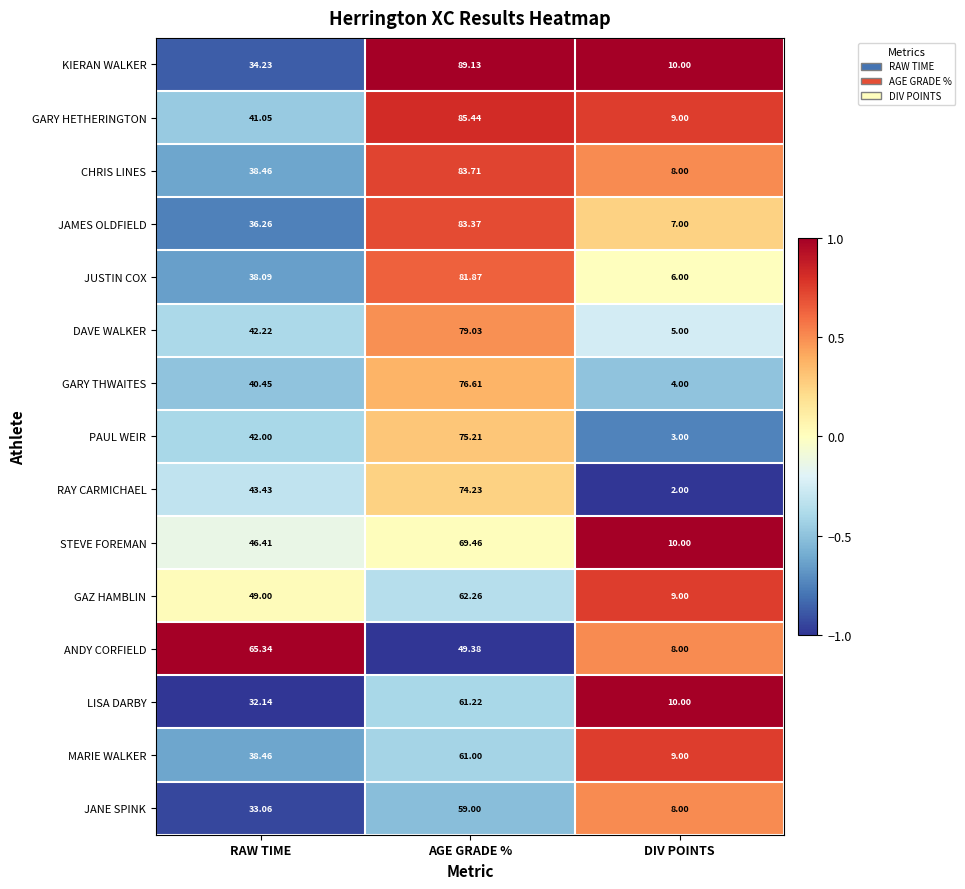

How many series are shown in this chart?

15